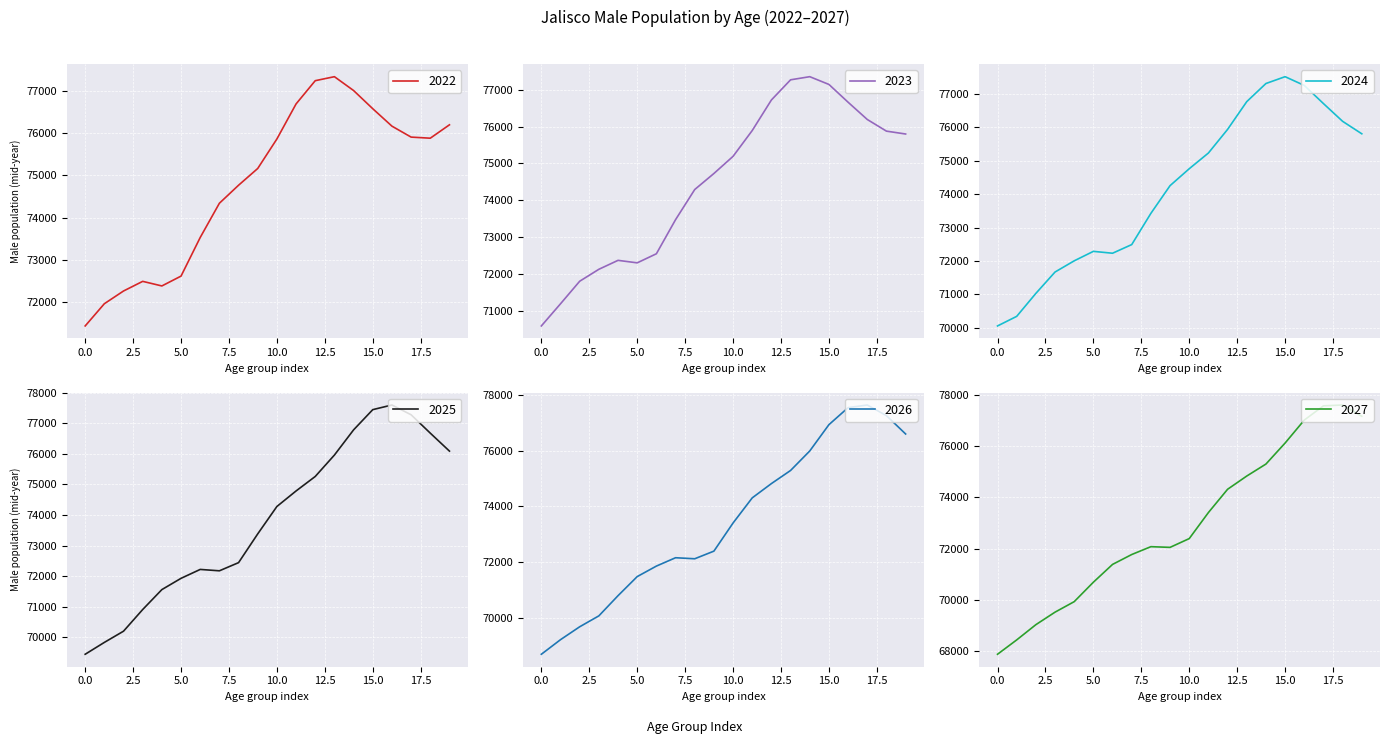

What are all the series names shown in the legend?

2022, 2023, 2024, 2025, 2026, 2027